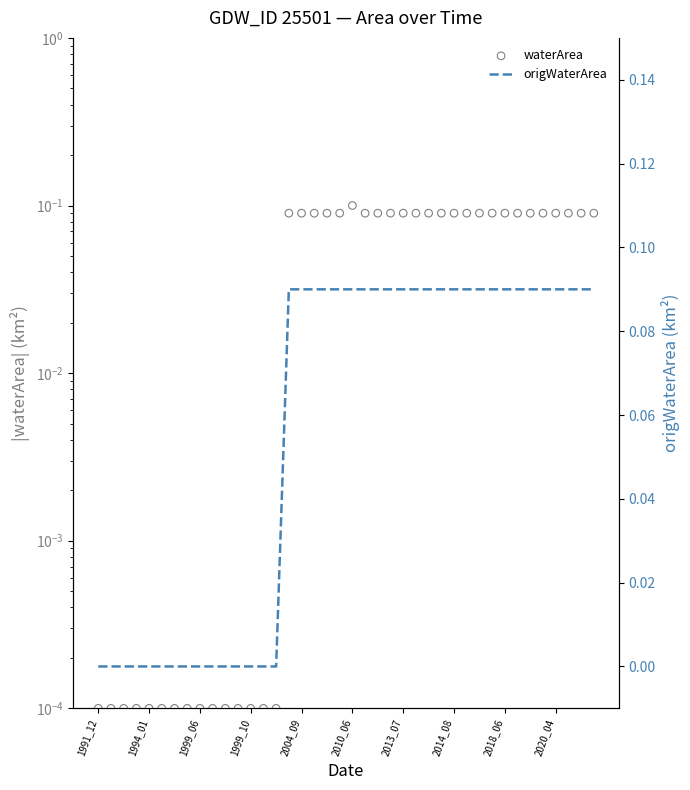

Is the value of origWaterArea at 37 greater than the value of waterArea at 39?

No